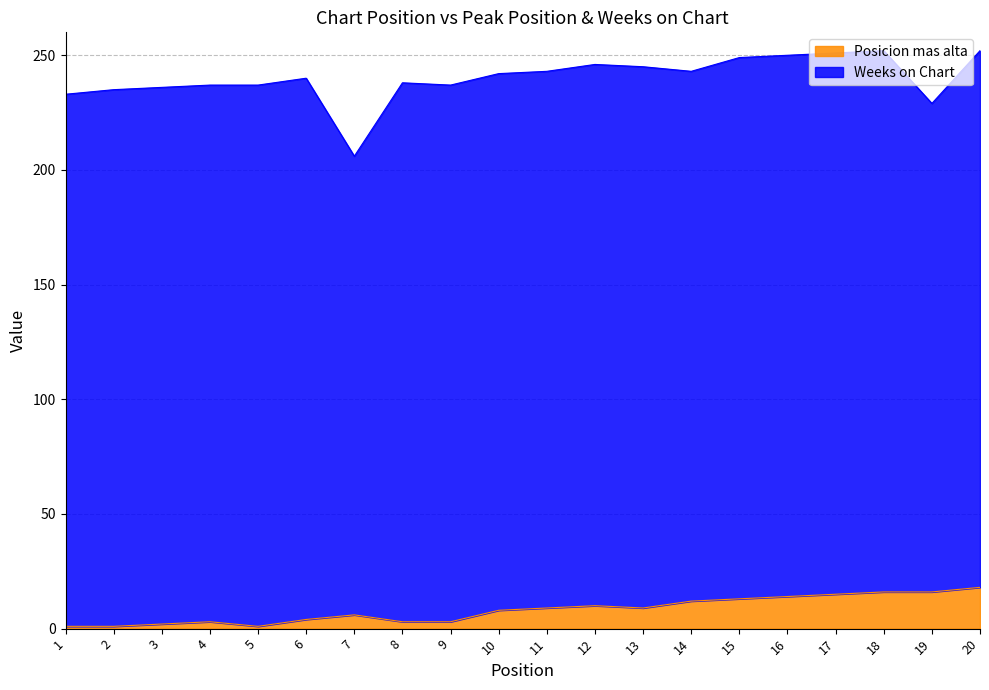

What are all the series names shown in the legend?

Posicion mas alta, Weeks on Chart